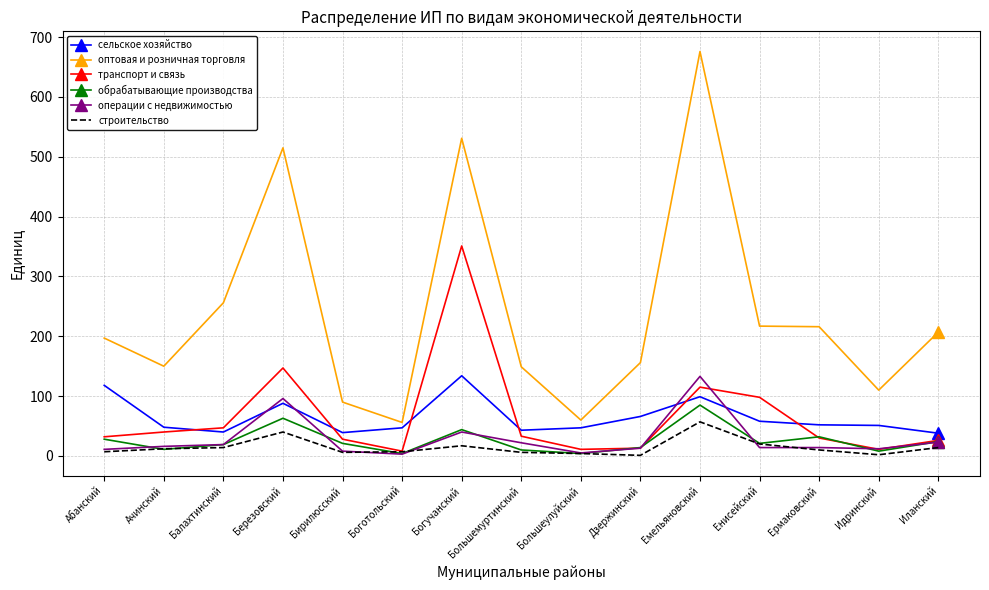

What is the spread (max minus min) of values at Абанский?

190